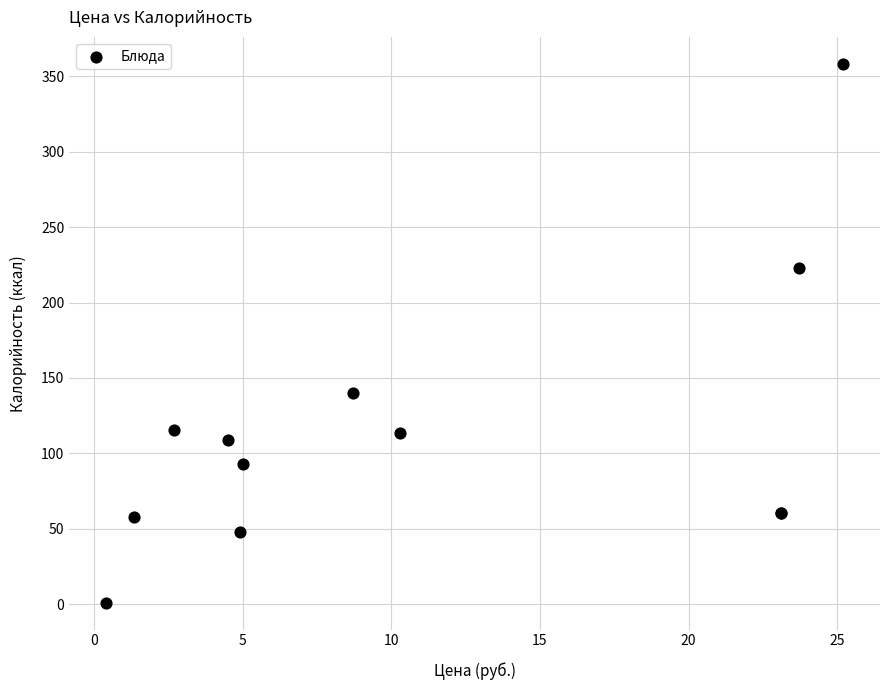

What Y value in the scatter plot is closest to 179?

139.9